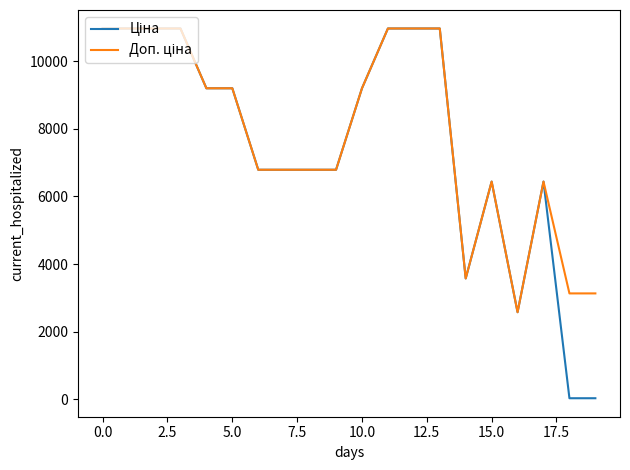

Does the chart have visible grid lines?

No